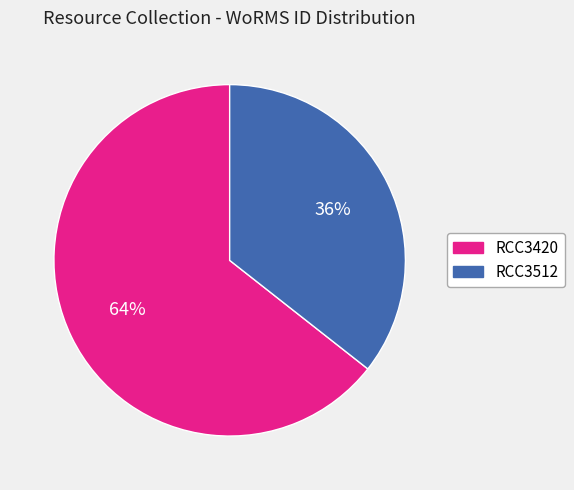

The RCC3512 slice represents 36% of the pie. True or false?

True